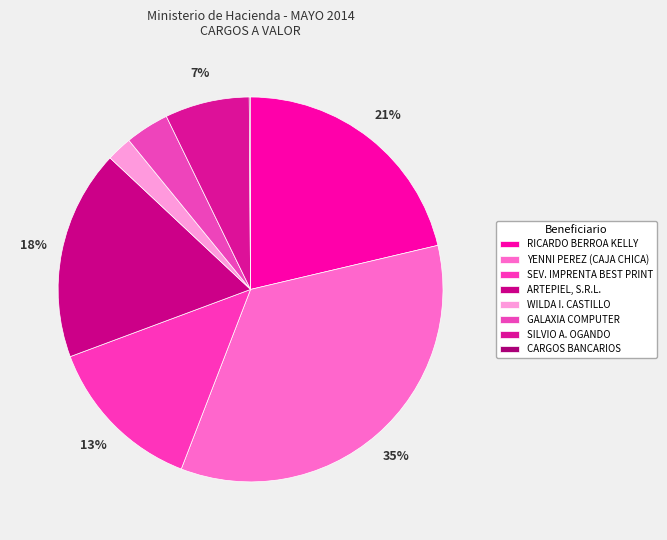

Which category has the smallest portion of the pie?

CARGOS BANCARIOS